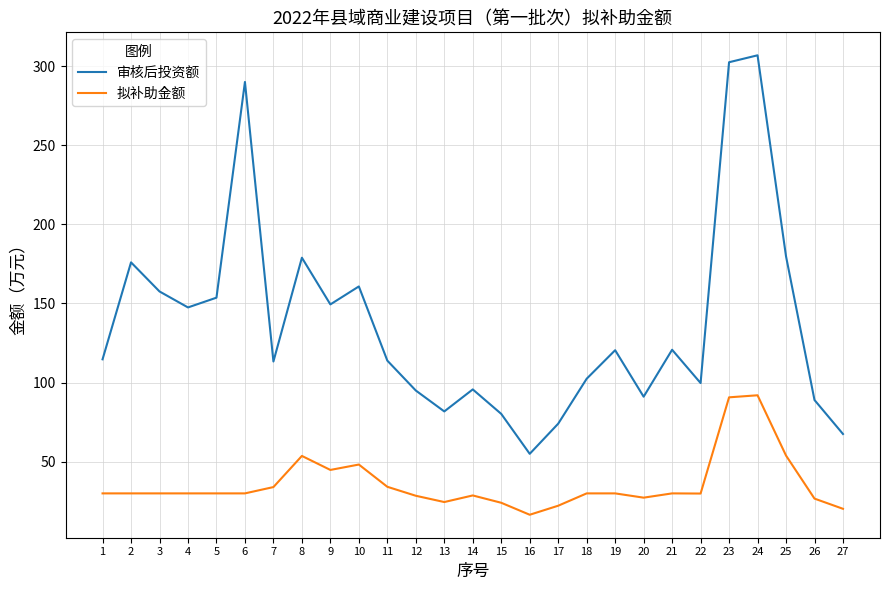

At which category is the sum across all series the highest?

24